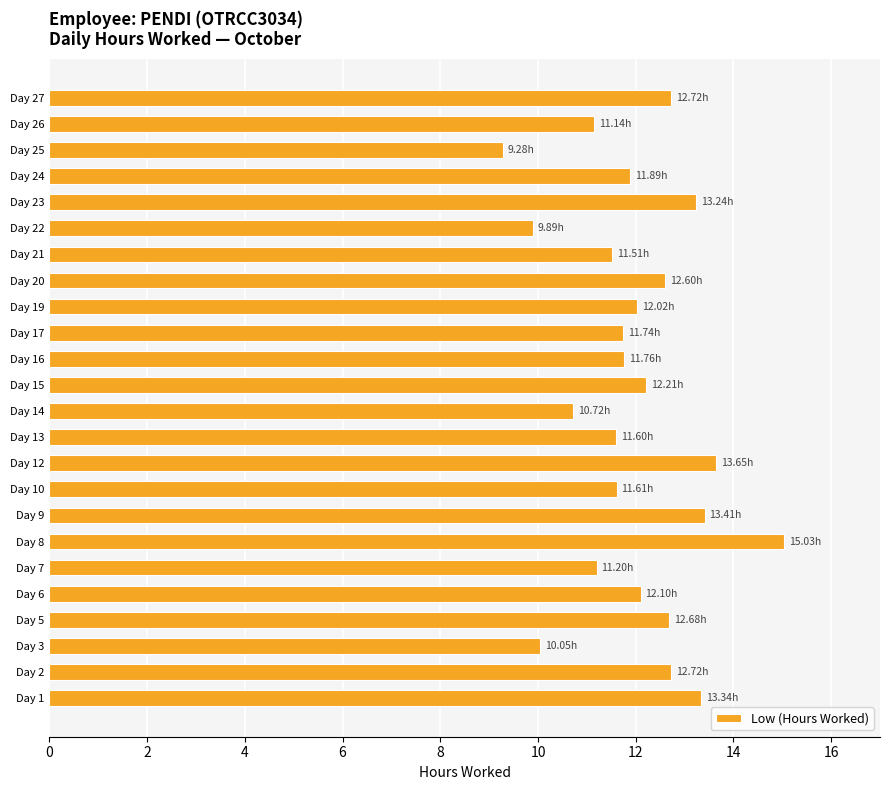

What is the sum of all values?

288.1